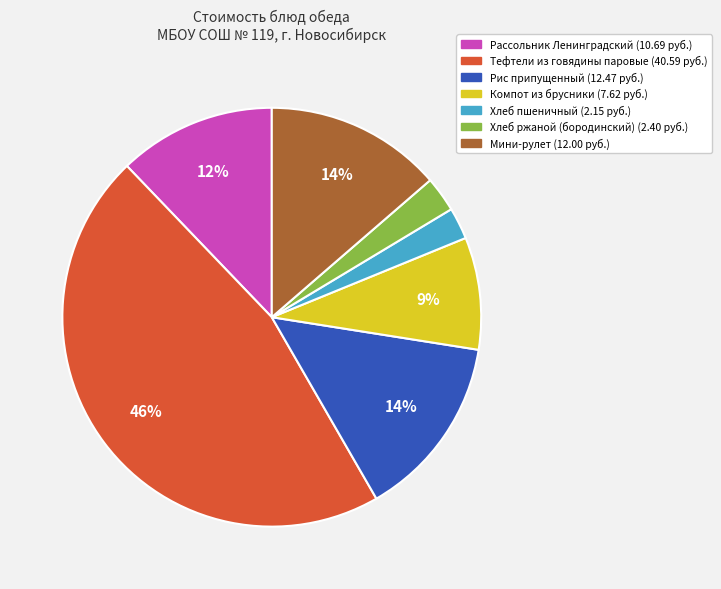

True or false: Хлеб пшеничный accounts for 12% of the total.

False